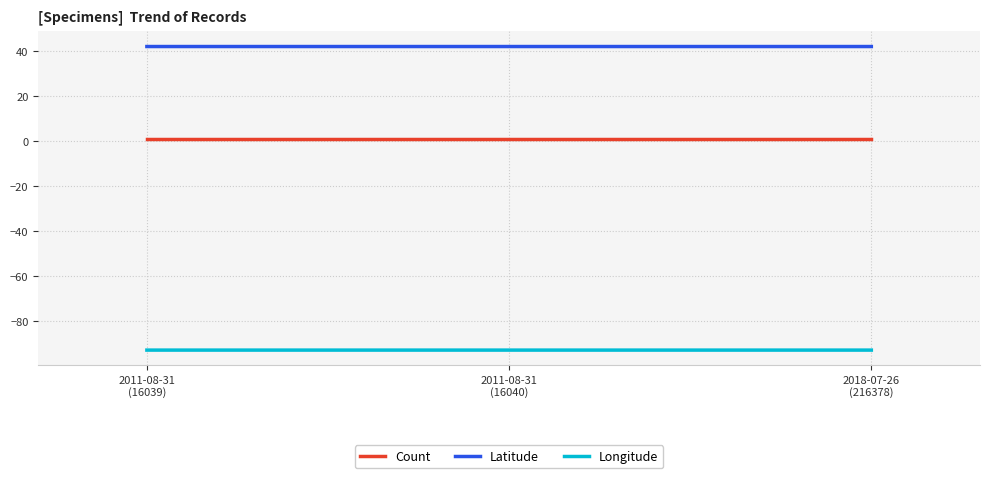

What is the average value of the Latitude series?

42.1